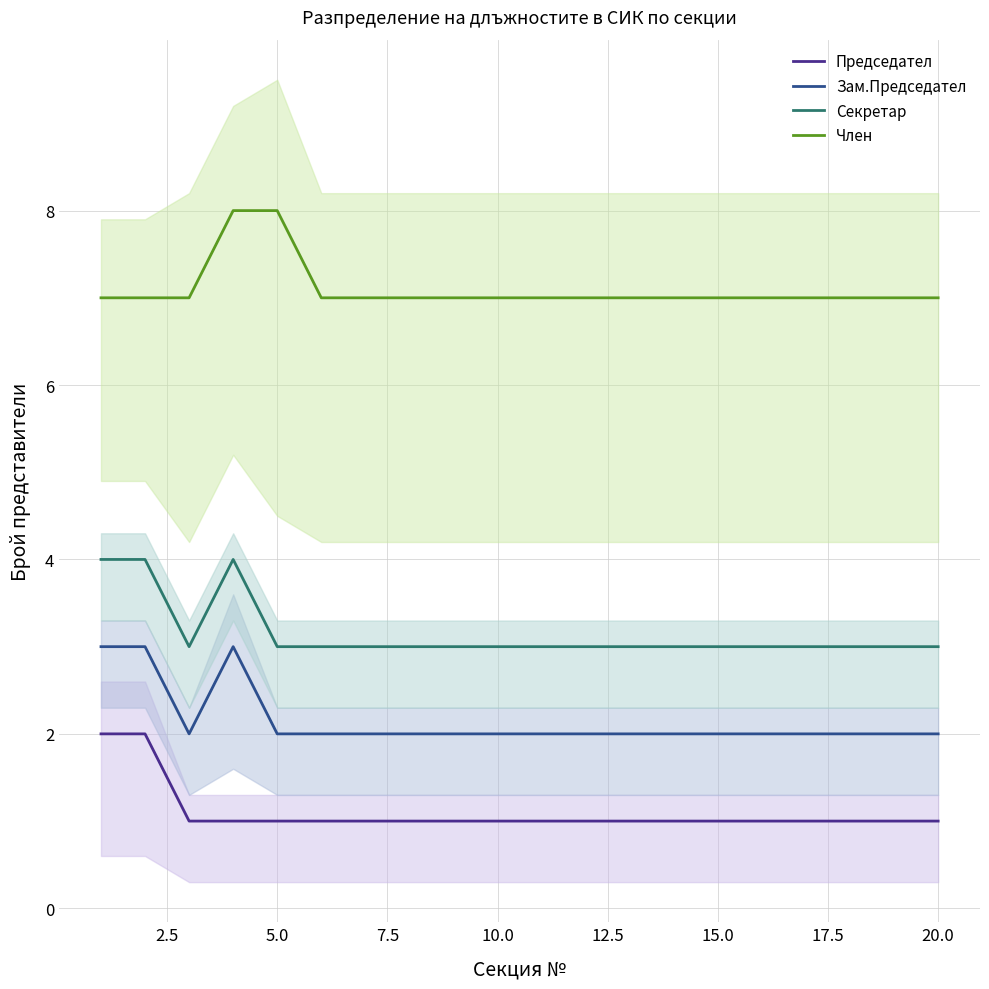

What is the greatest value displayed?

8